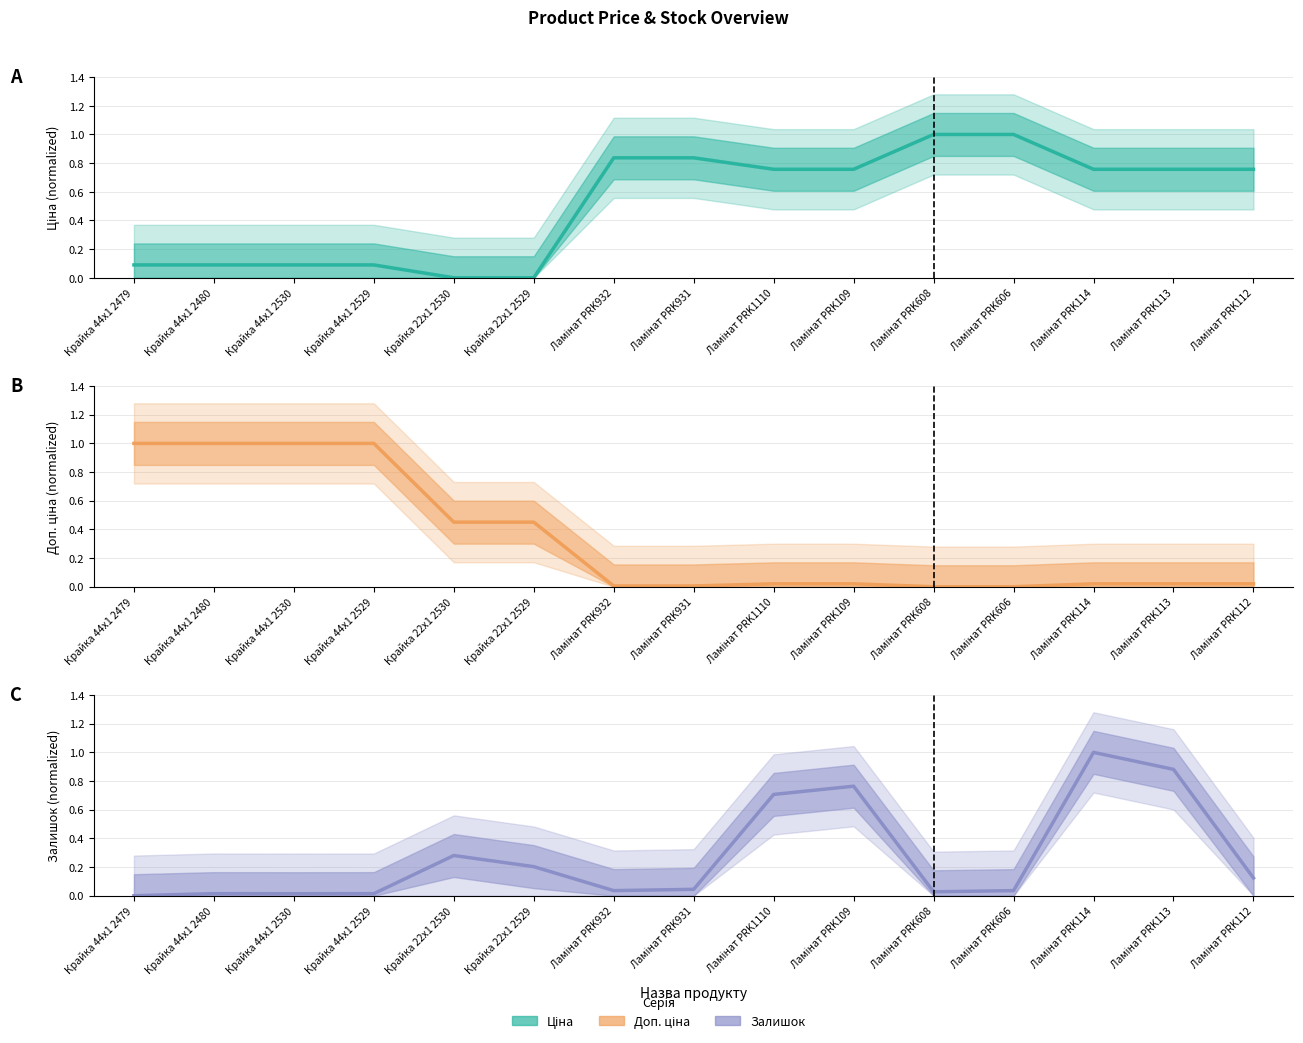

At which category is the sum across all series the highest?

Ламінат PRK114